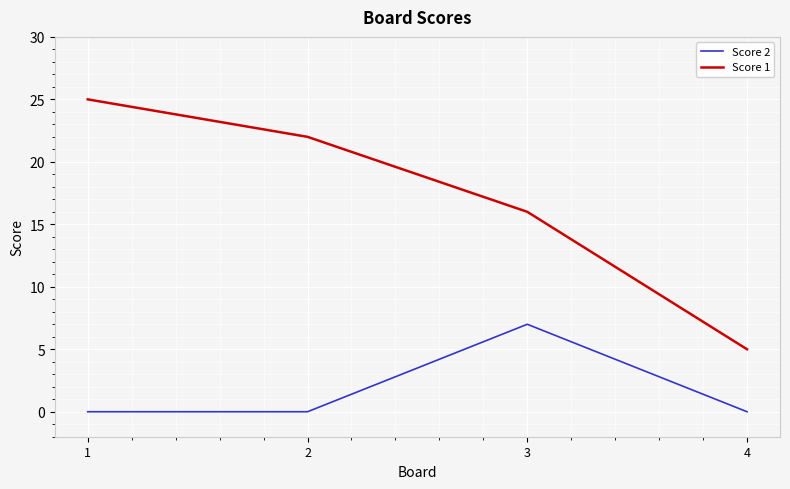

Reading left to right, list all the values displayed in this chart.

Score 2: 0	0	7	0
Score 1: 25	22	16	5